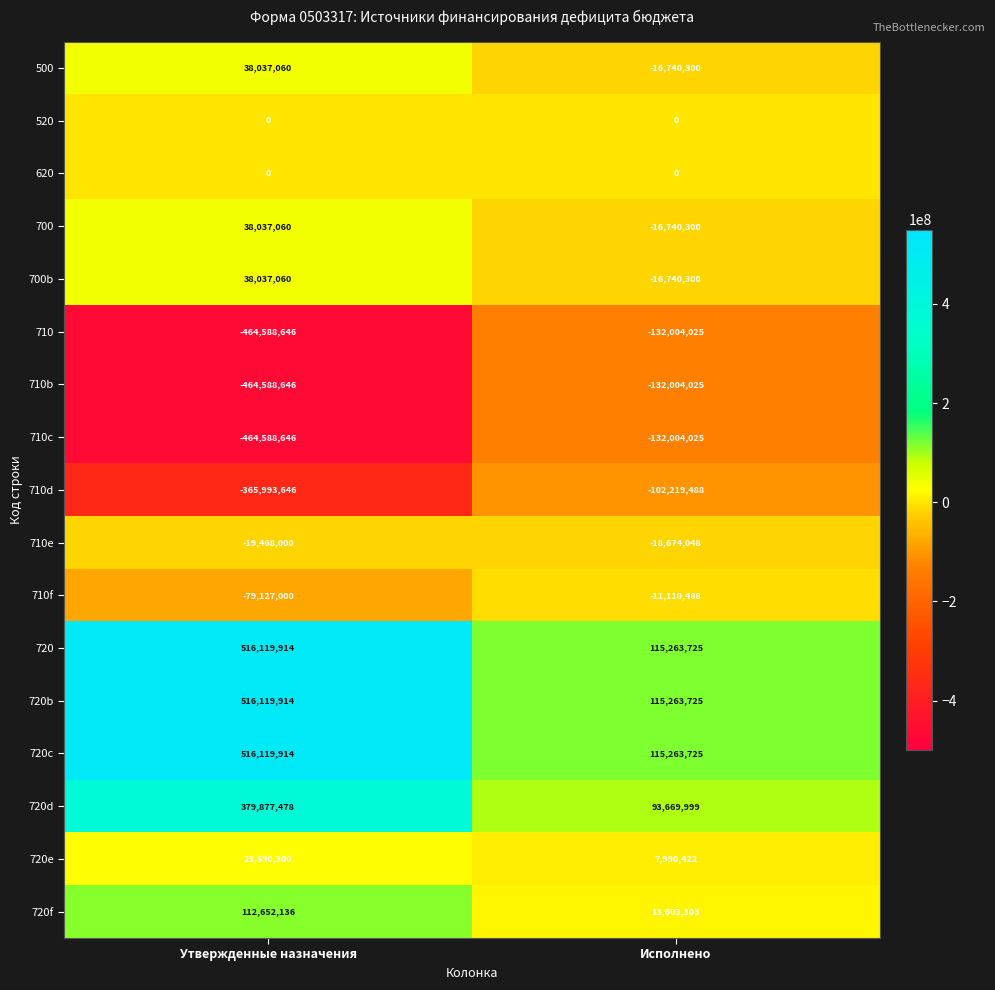

Read the 720e value at Утвержденные назначения, to the nearest 100.

23590300